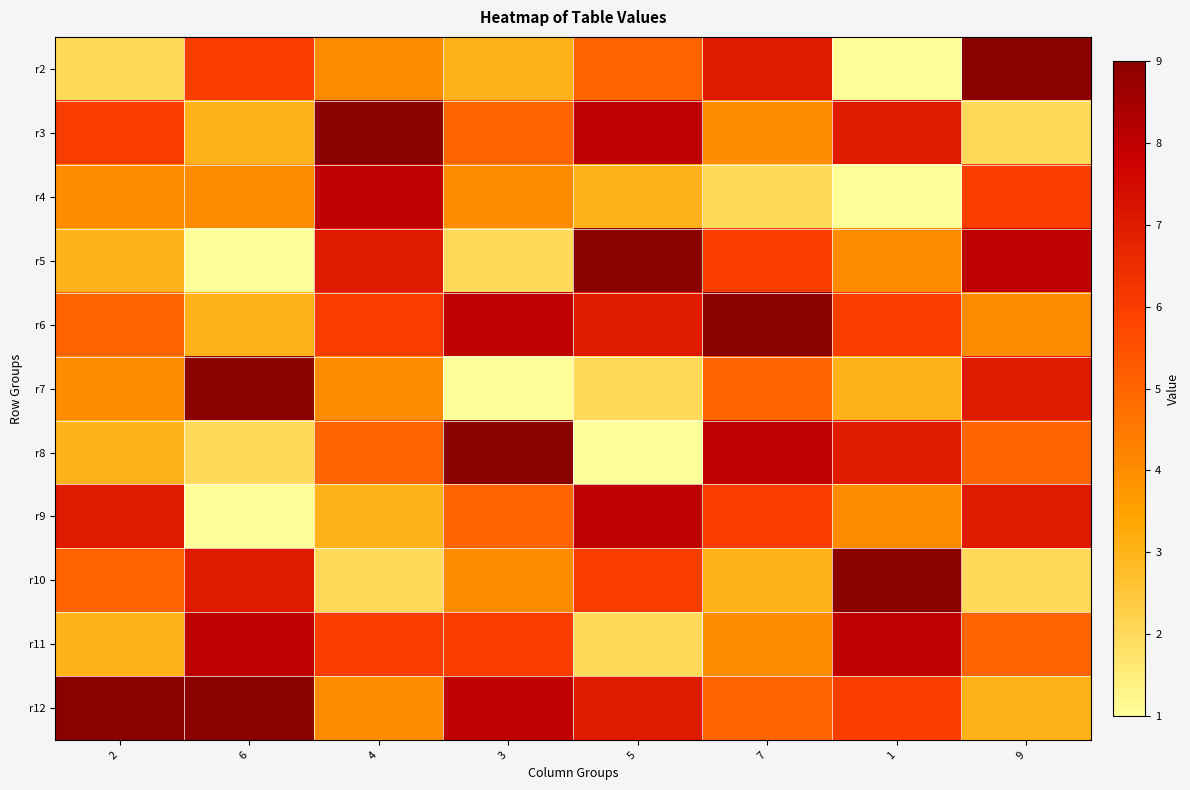

What is the maximum value shown in the chart?

9